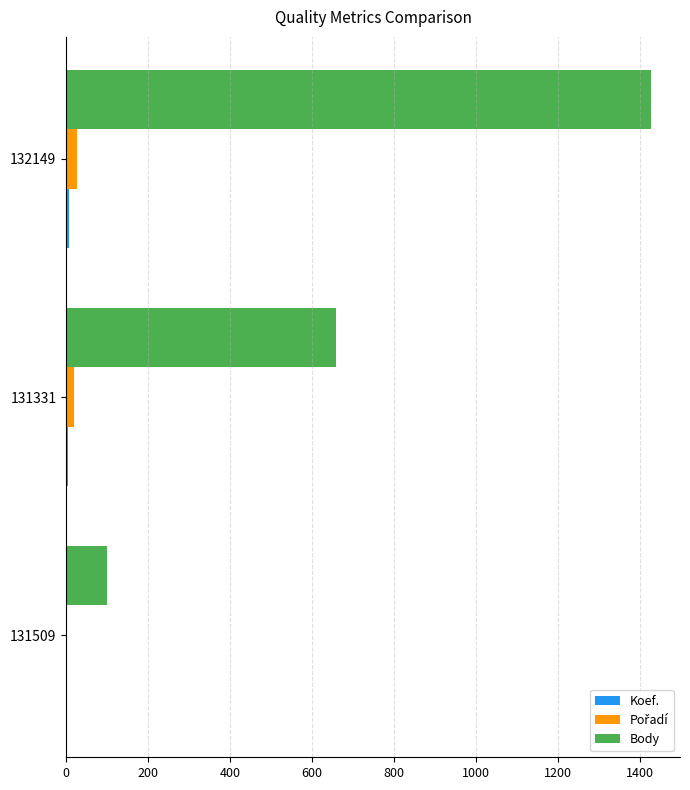

Where is Body nearest to the value 764?

131331